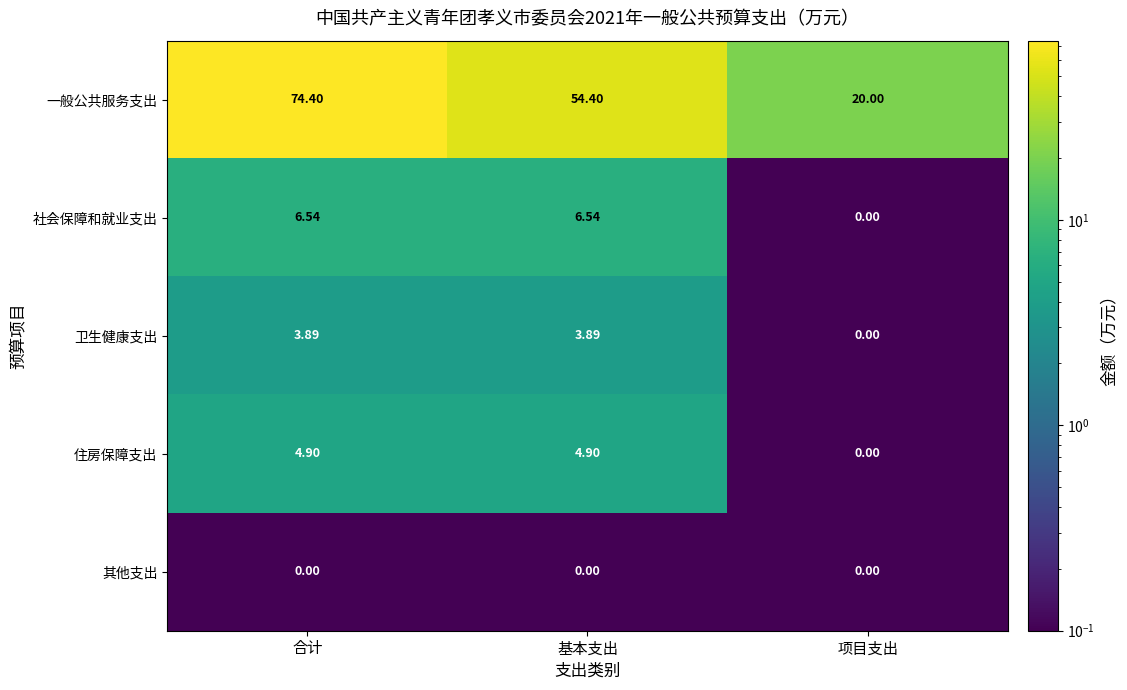

Where does the 住房保障支出 series first go above 4?

合计